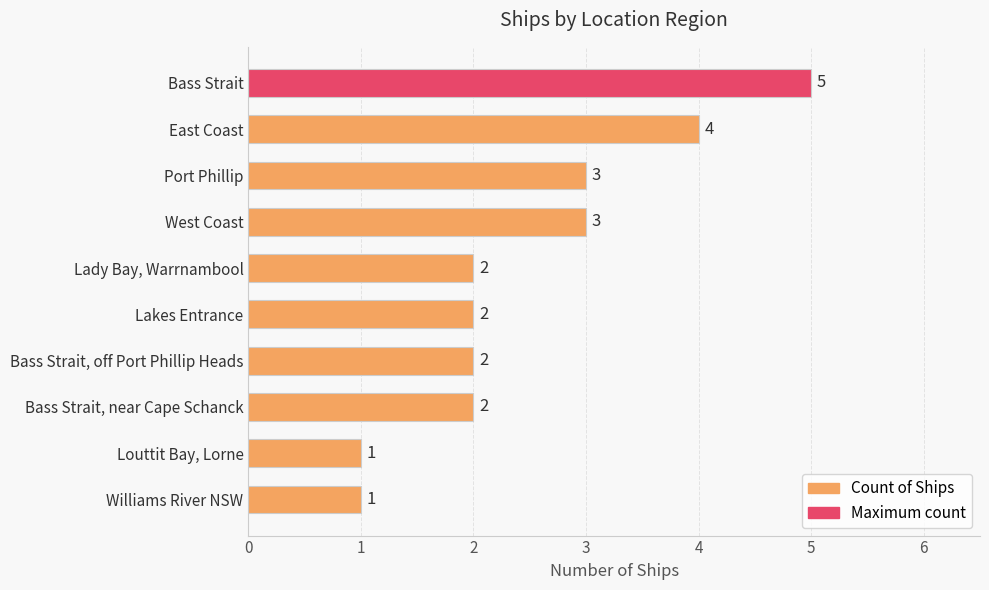

What is the sum of all values?

25